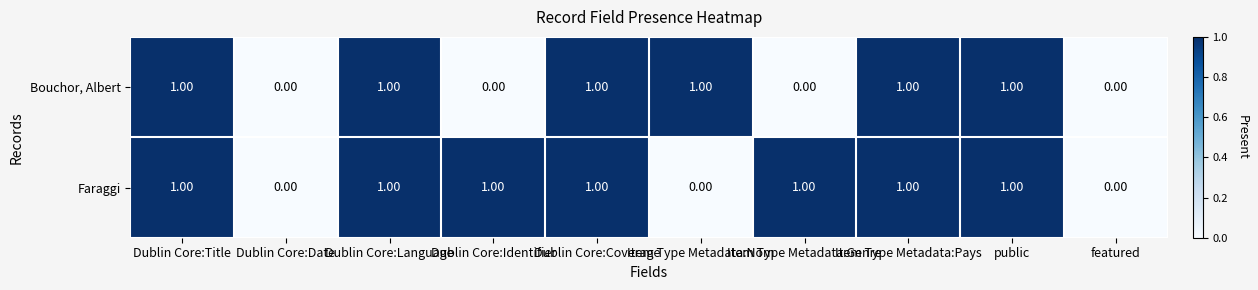

Rank the series by their average value, from lowest to highest.

Bouchor, Albert, Faraggi